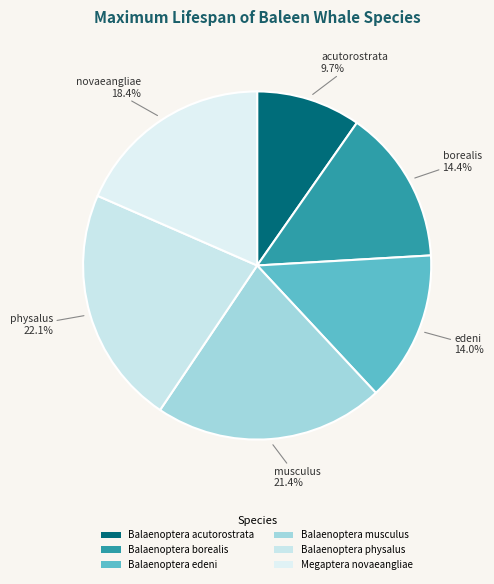

To the nearest percent, what is the difference between the largest and smallest slice percentages?

12%